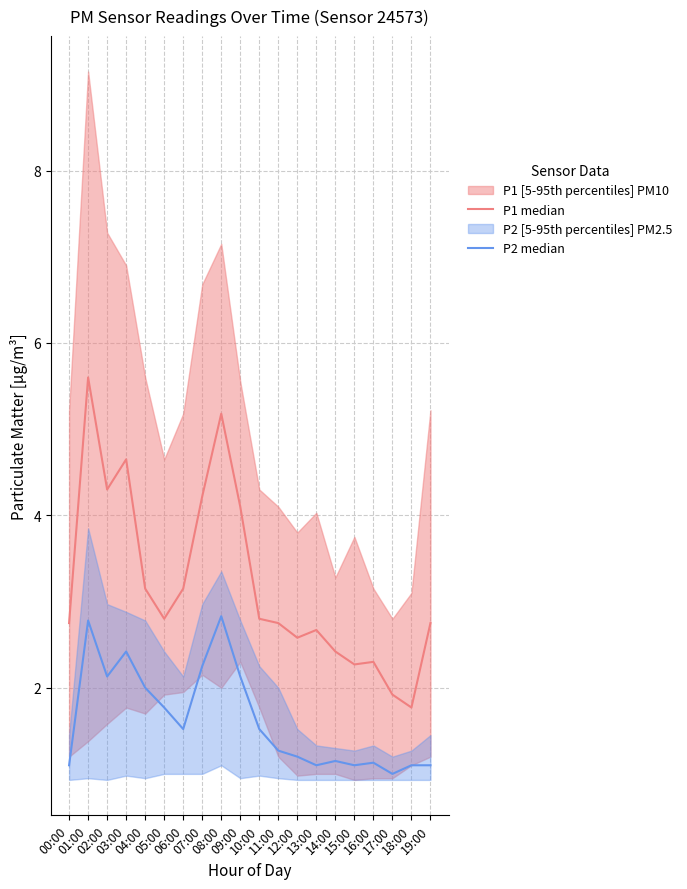

True or false: P1 median has more than 0 points higher than both neighbors.

True